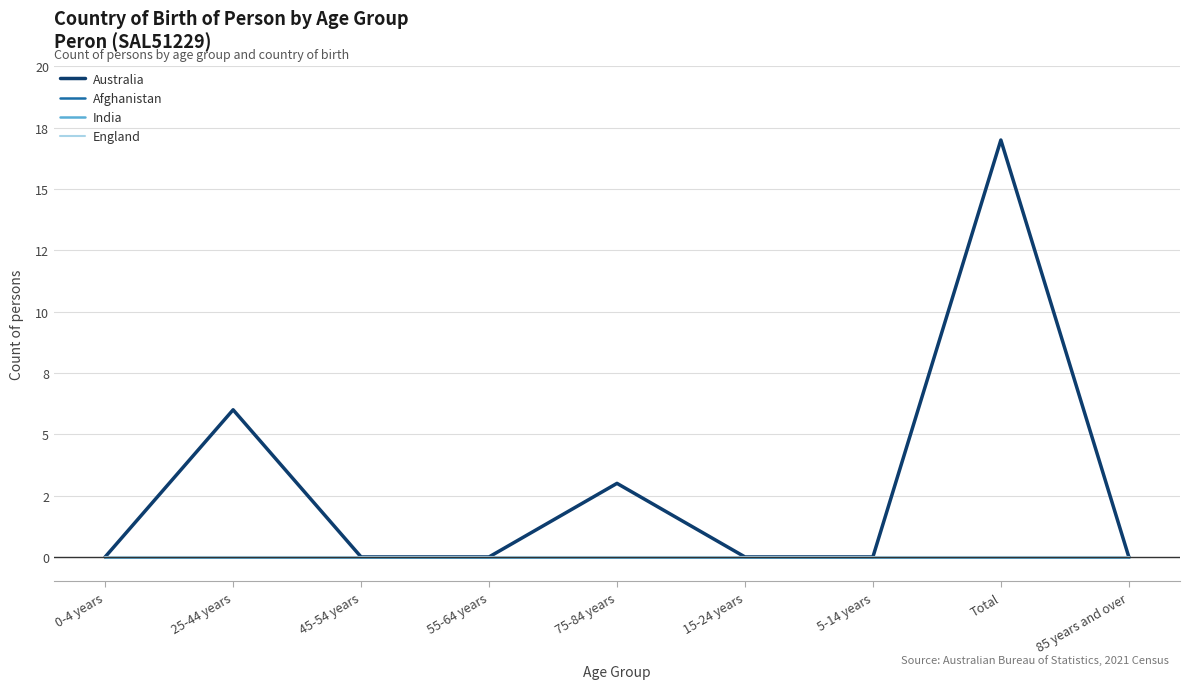

Does the chart display data point markers on the line(s)?

No